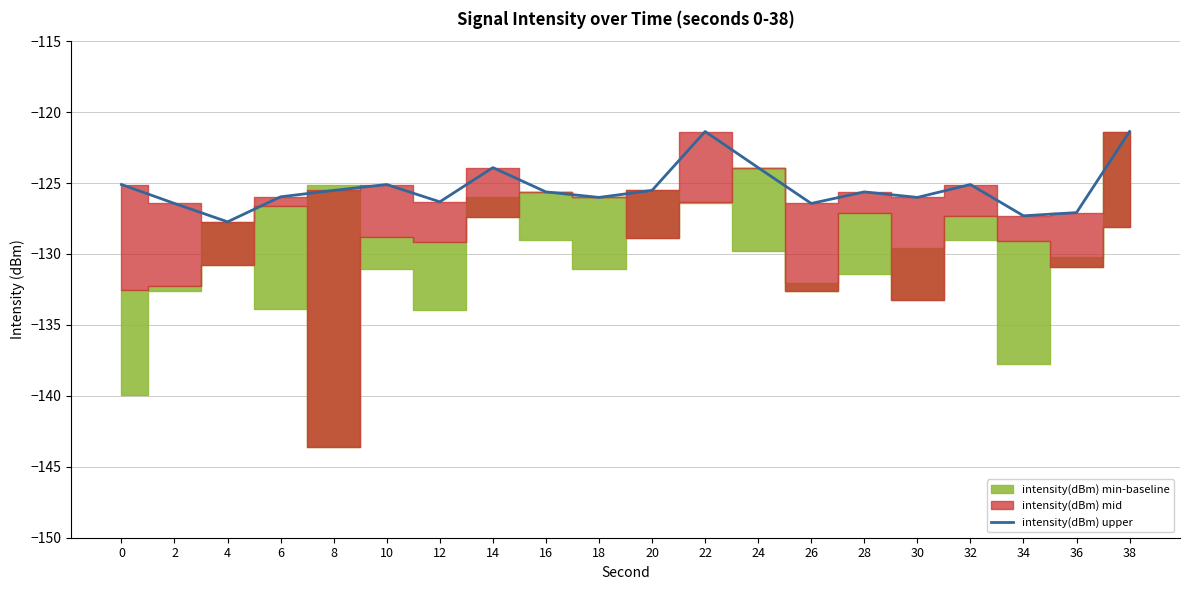

What is the value of the 4th point from the left?

-126.0